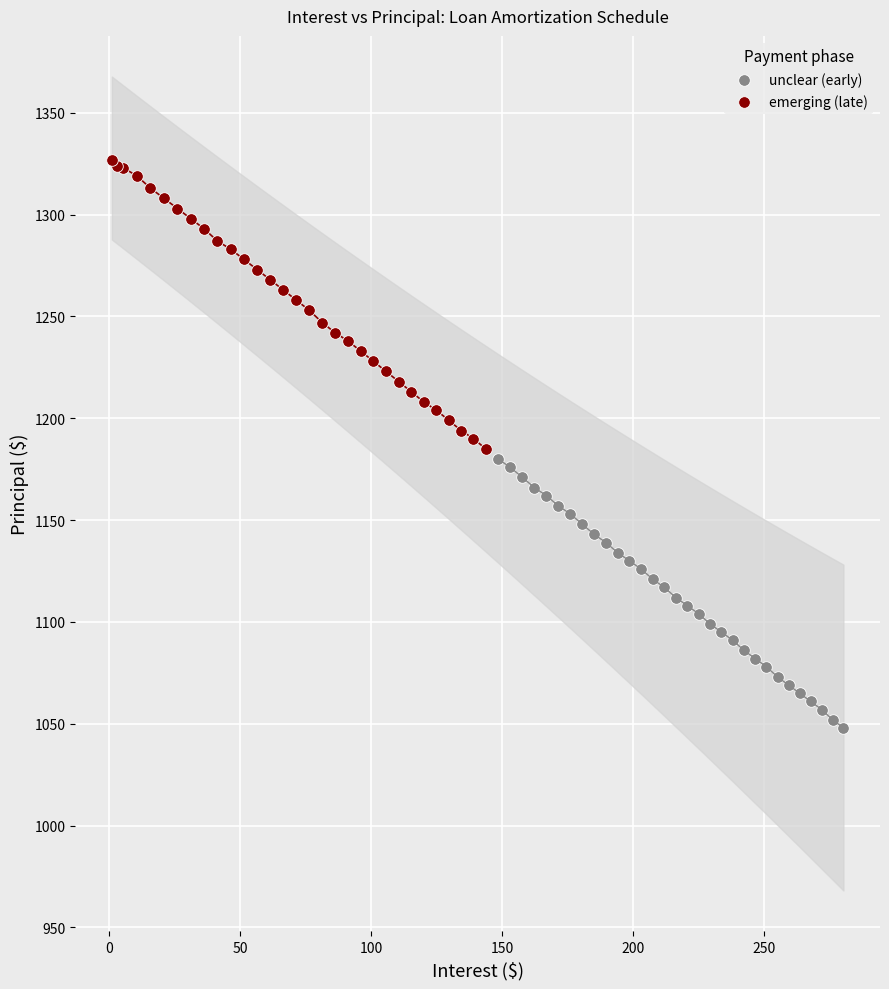

Which series contains the lowest Y value?

unclear (early)